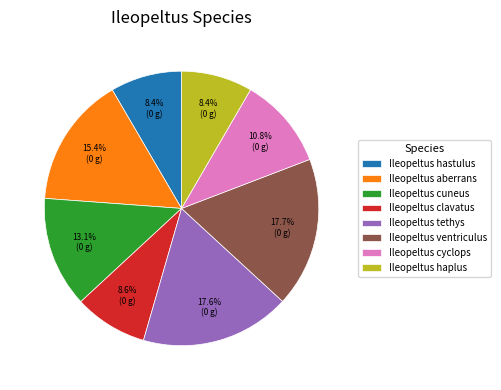

What portion of the pie excludes Ileopeltus ventriculus?

82.3%